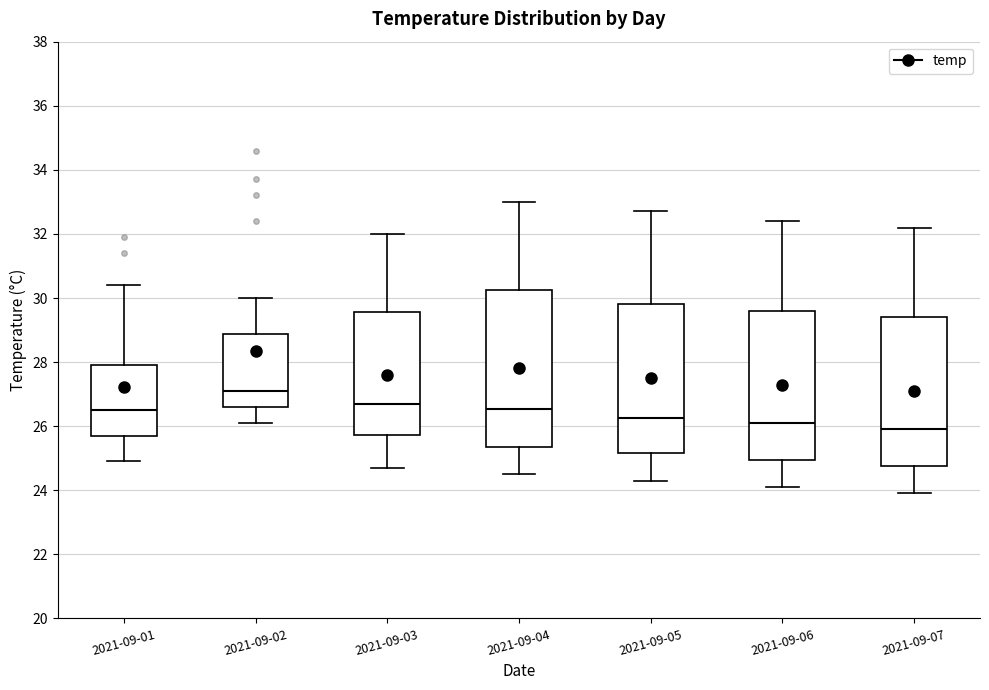

Reading left to right, read every box against the y-axis: the position of its median line, the range the box covers, and the ends of its whiskers. The values are not printed on the chart, so give them approximately, as read against the axis.

2021-09-01: median 26.6, box 25.8 to 28.0, whiskers 25.0 to 30.4
2021-09-02: median 27.2, box 26.6 to 28.8, whiskers 26.2 to 30.0
2021-09-03: median 26.8, box 25.8 to 29.6, whiskers 24.8 to 32.0
2021-09-04: median 26.6, box 25.4 to 30.2, whiskers 24.6 to 33.0
2021-09-05: median 26.2, box 25.2 to 29.8, whiskers 24.4 to 32.8
2021-09-06: median 26.2, box 25.0 to 29.6, whiskers 24.2 to 32.4
2021-09-07: median 26.0, box 24.8 to 29.4, whiskers 24.0 to 32.2